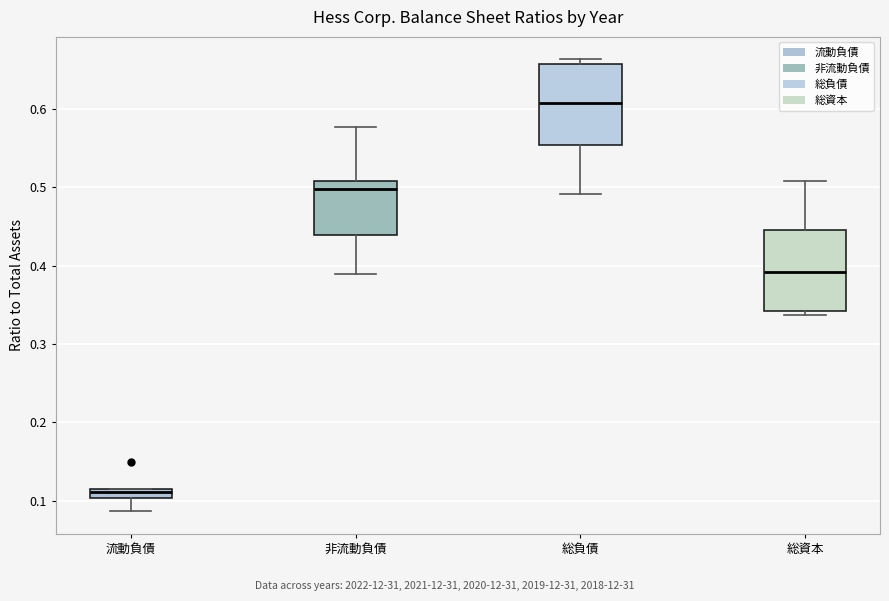

Where is the lower edge of the box for 流動負債 on the y-axis? The values are not printed on the chart, so give them approximately, as read against the axis.

0.10